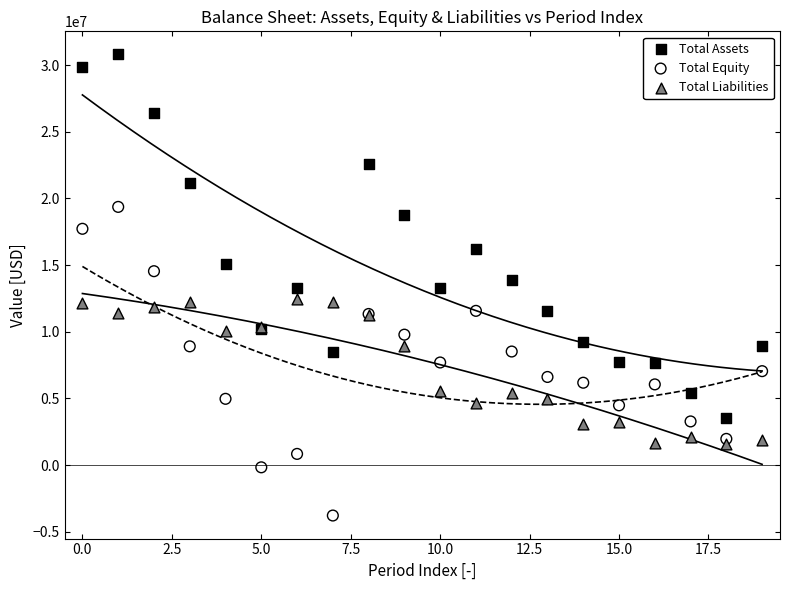

Which series reaches the maximum Y coordinate?

Total Assets